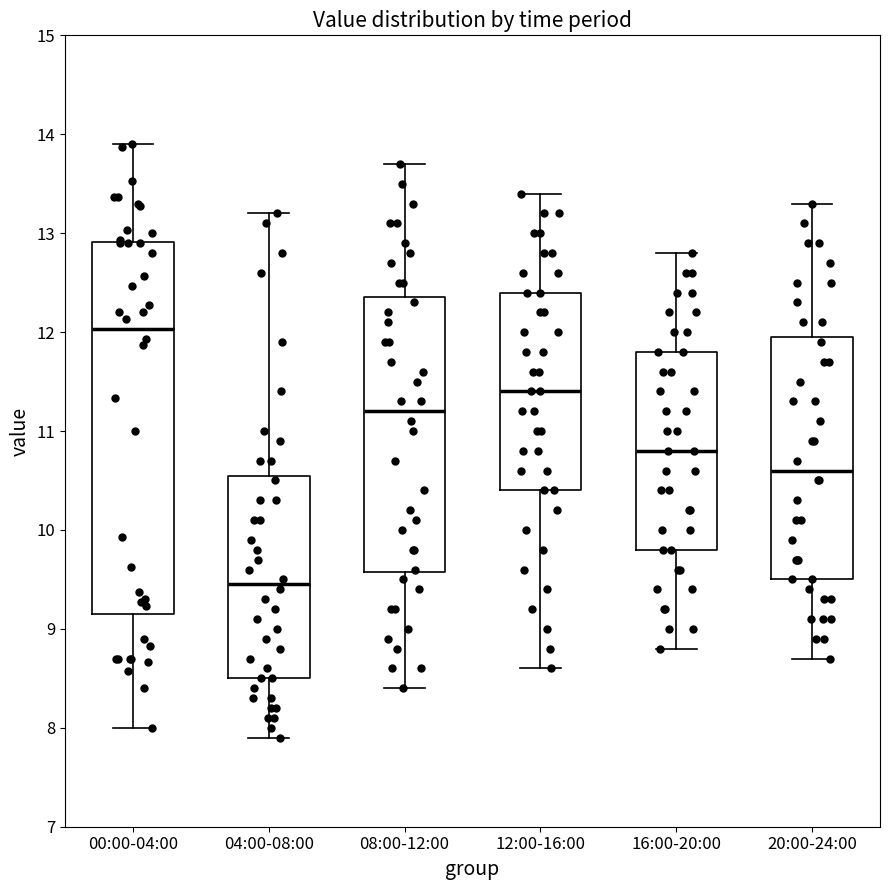

Reading left to right, read every box against the y-axis: the position of its median line, the range the box covers, and the ends of its whiskers. The values are not printed on the chart, so give them approximately, as read against the axis.

00:00-04:00: median 12.0, box 9.1 to 12.9, whiskers 8.0 to 13.9
04:00-08:00: median 9.5, box 8.5 to 10.6, whiskers 7.9 to 13.2
08:00-12:00: median 11.2, box 9.6 to 12.4, whiskers 8.4 to 13.7
12:00-16:00: median 11.4, box 10.4 to 12.4, whiskers 8.6 to 13.4
16:00-20:00: median 10.8, box 9.8 to 11.8, whiskers 8.8 to 12.8
20:00-24:00: median 10.6, box 9.5 to 12.0, whiskers 8.7 to 13.3